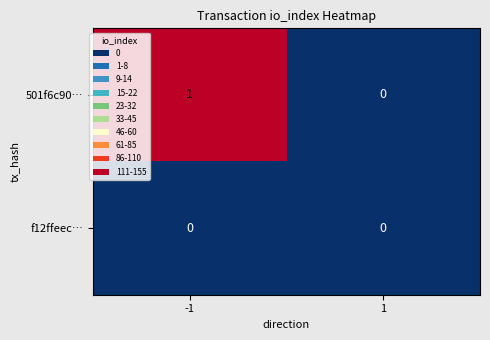

Which category has the highest value across all series?

-1